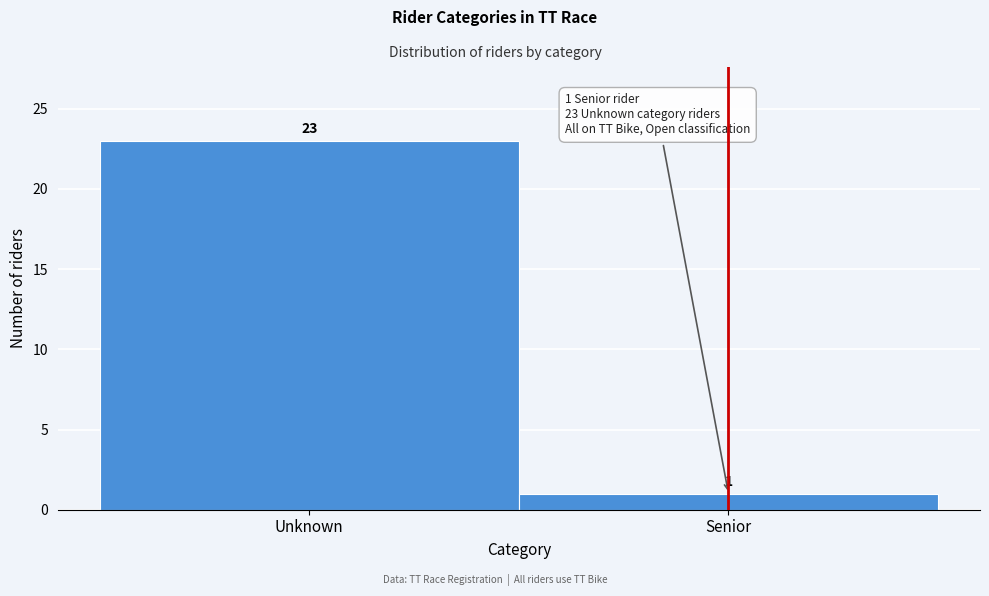

Reading left to right, list all the values displayed in this chart.

23	1